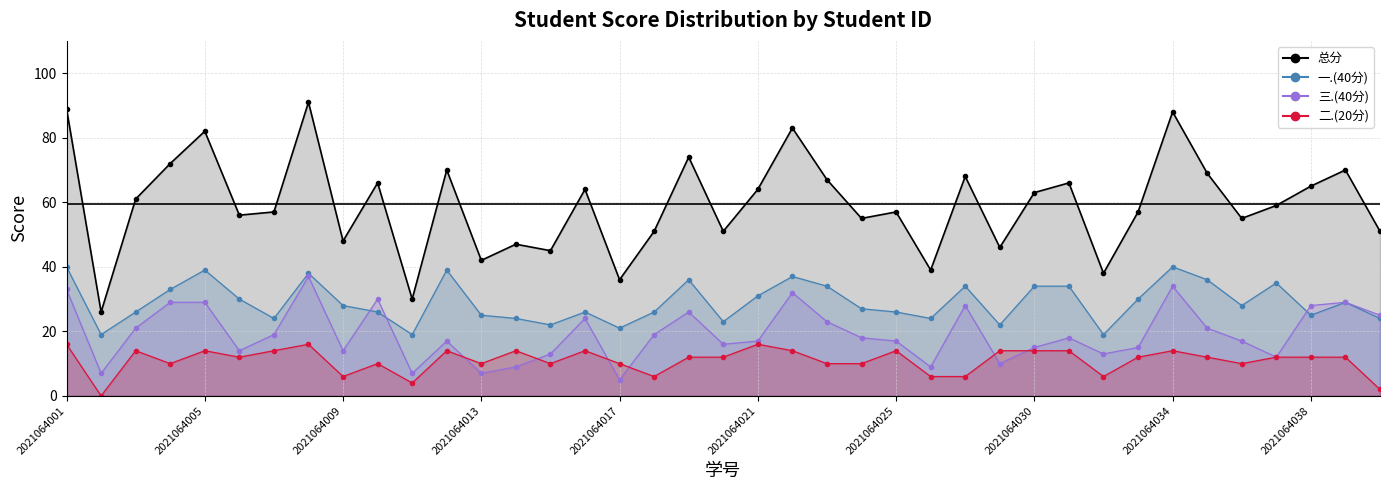

At which label does 总分 first exceed 59?

2021064001